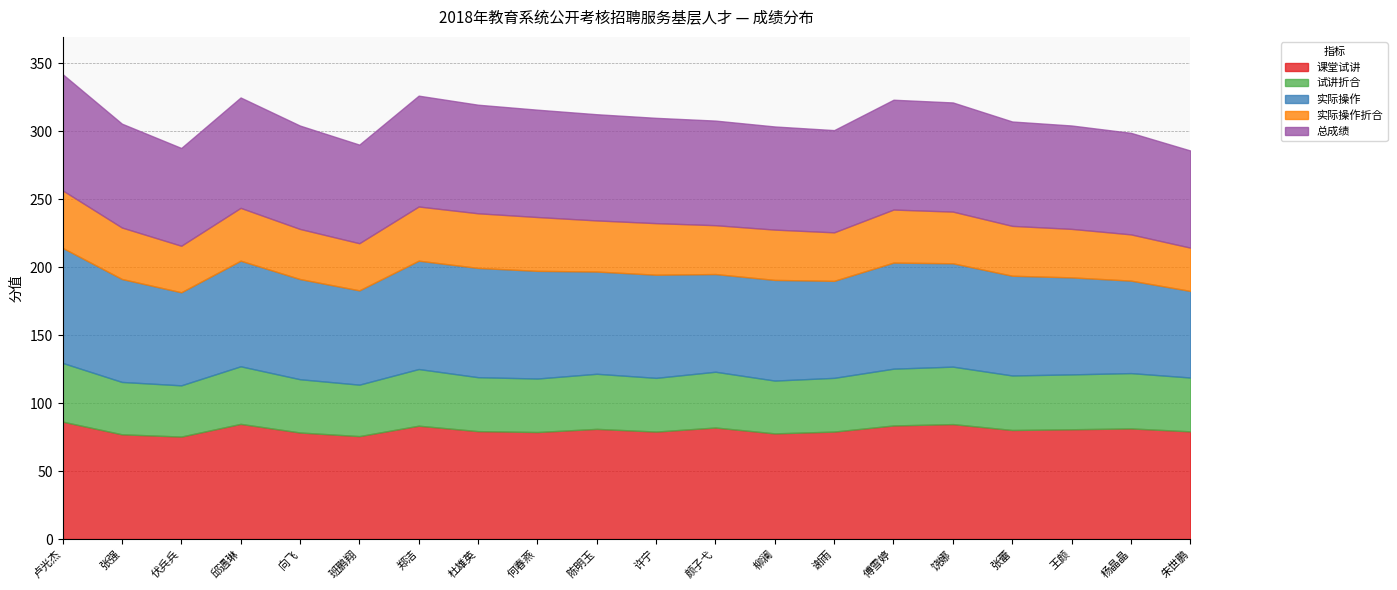

How many lines are shown in the chart?

5